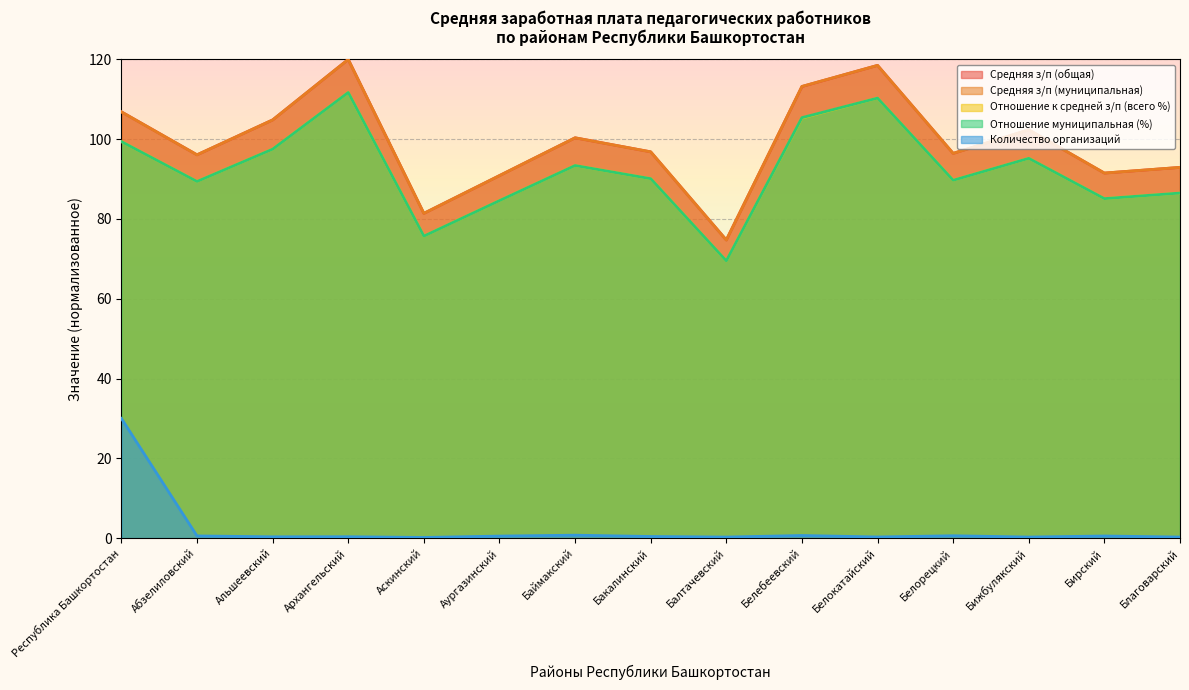

Is the value of Отношение к средней з/п (всего %) at Белокатайский greater than the value of Средняя з/п (муниципальная) at Абзелиловский?

Yes